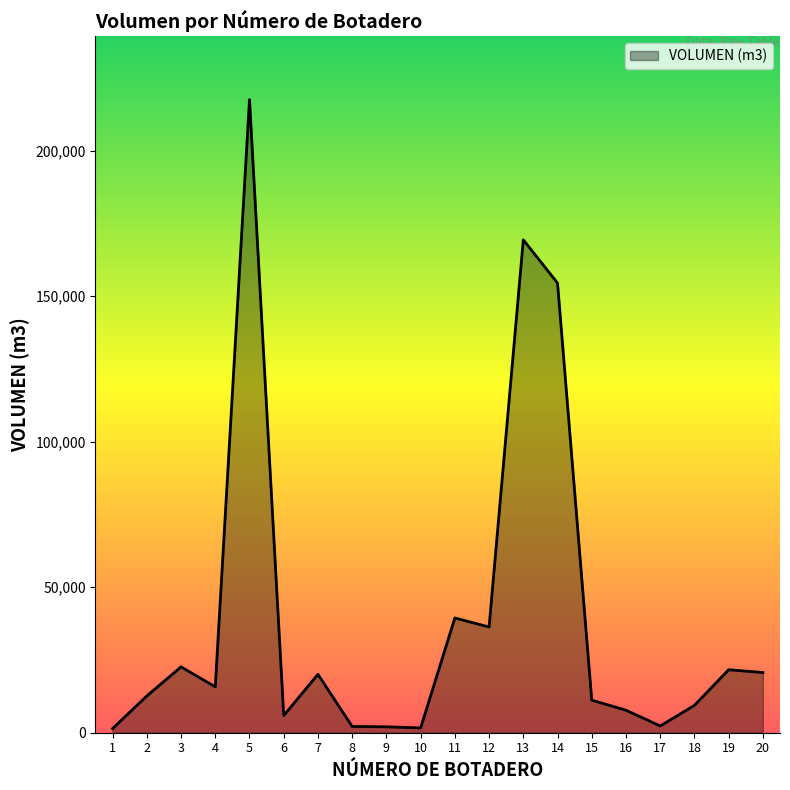

What is the sum of all values?

773990.2